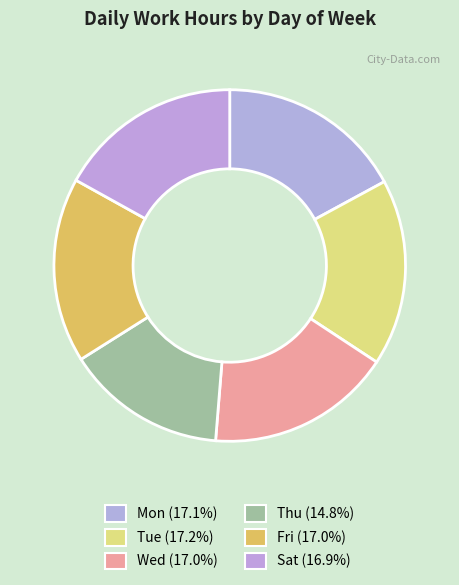

Count the number of slices in the pie.

6